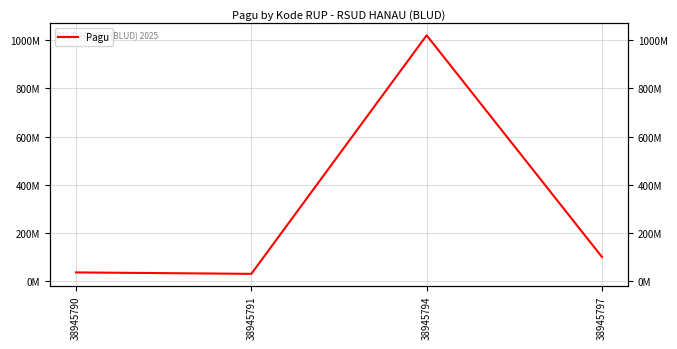

How many lines are shown in the chart?

1